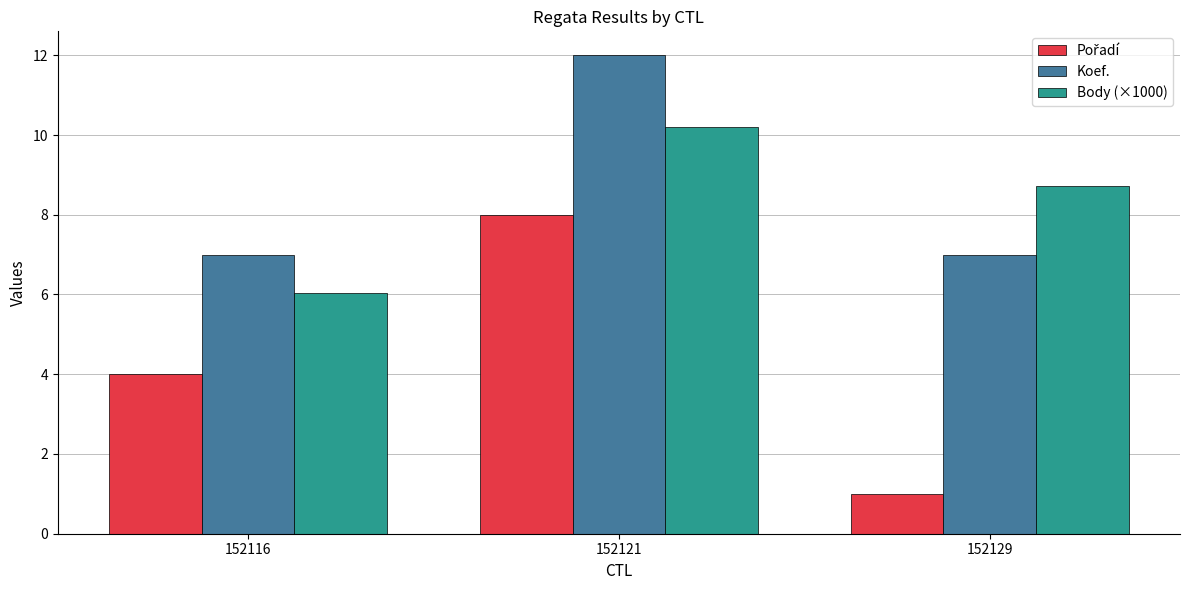

Is it true that Body (×1000) equals 8.7 at 152129?

True